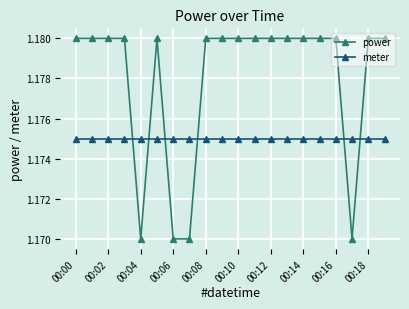

True or false: meter and power intersect in this chart.

True